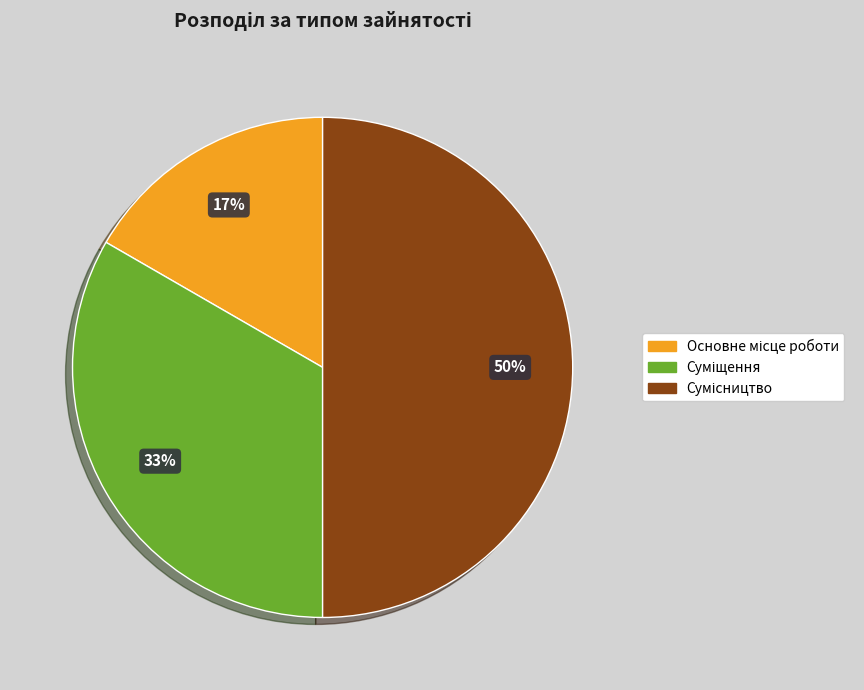

To the nearest percent, what is the average slice percentage?

33%